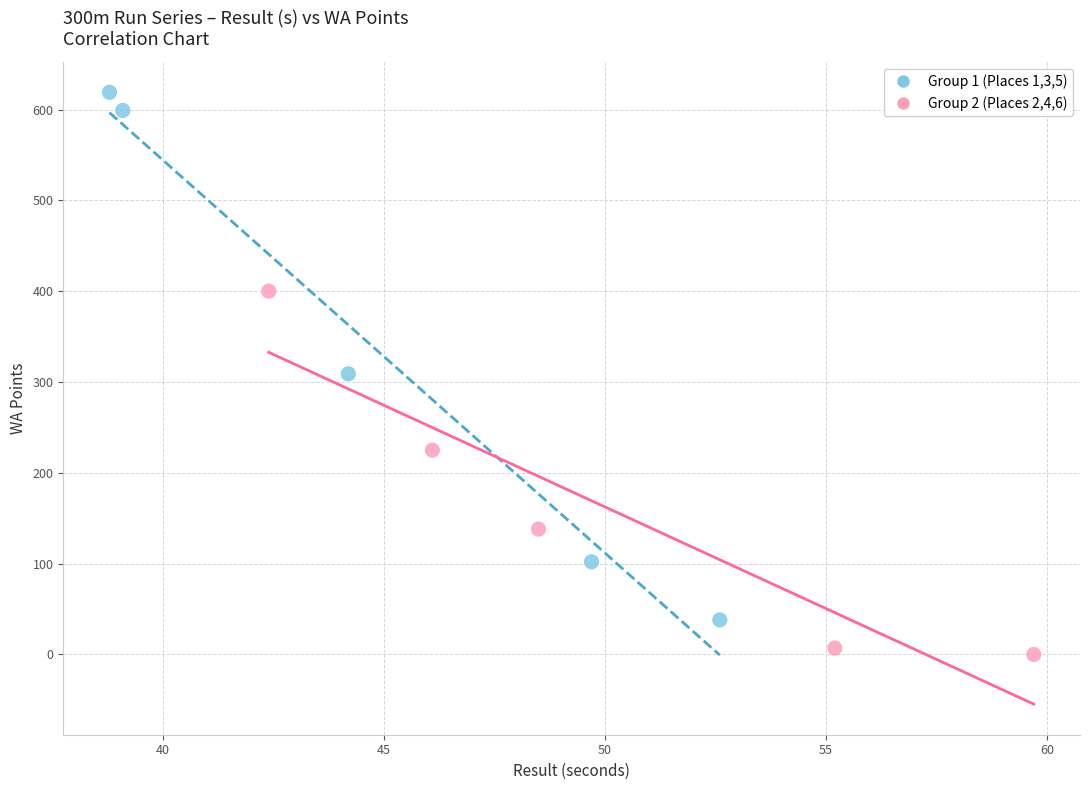

Which series reaches the minimum Y coordinate?

Group 2 (Places 2,4,6)